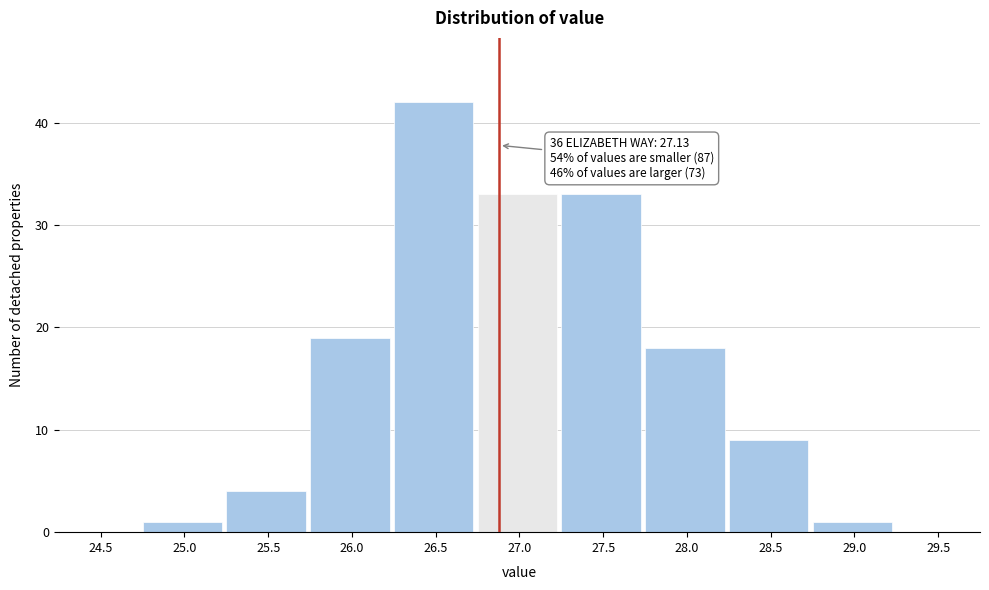

Reading left to right, extract all data points from this chart.

24.5=0	25.0=1	25.5=4	26.0=19	26.5=42	27.0=33	27.5=33	28.0=18	28.5=9	29.0=1	29.5=0